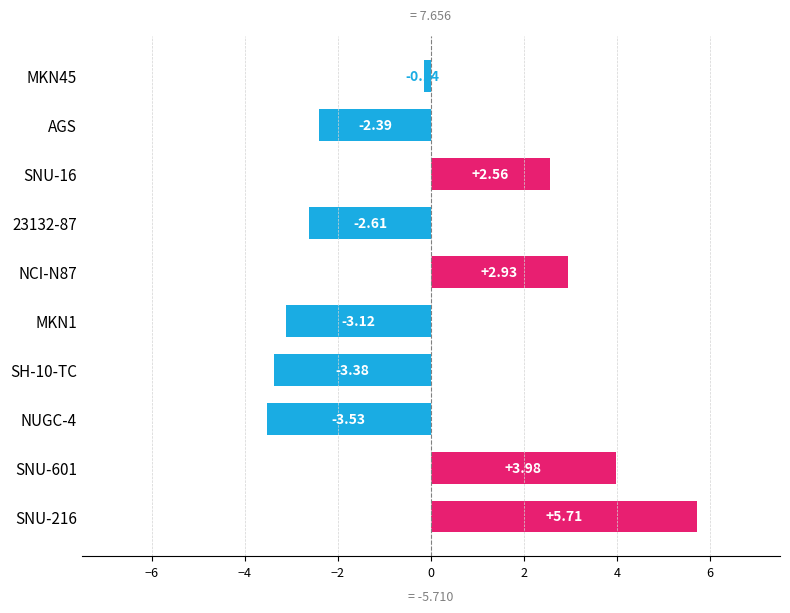

Rank the categories by value from lowest to highest.

NUGC-4, SH-10-TC, MKN1, 23132-87, AGS, MKN45, SNU-16, NCI-N87, SNU-601, SNU-216